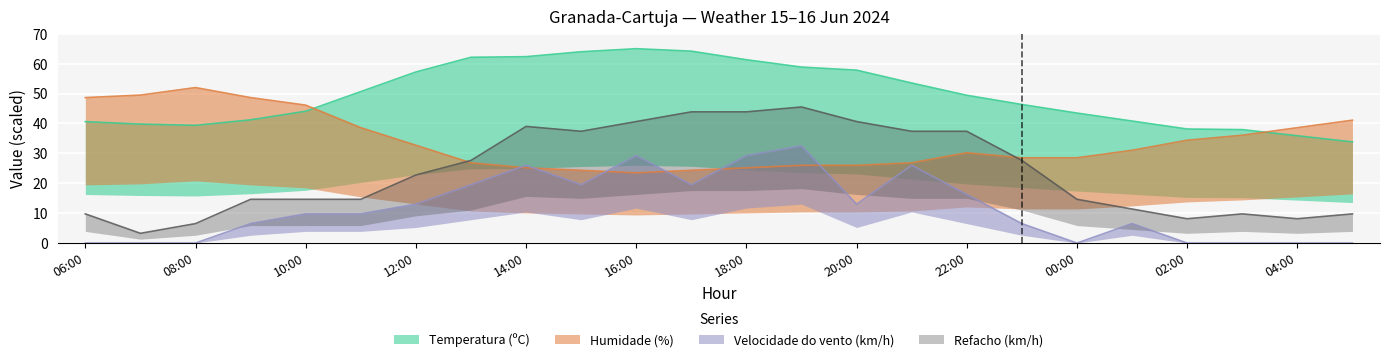

Where is the first local minimum for Velocidade do vento (km/h)?

15:00